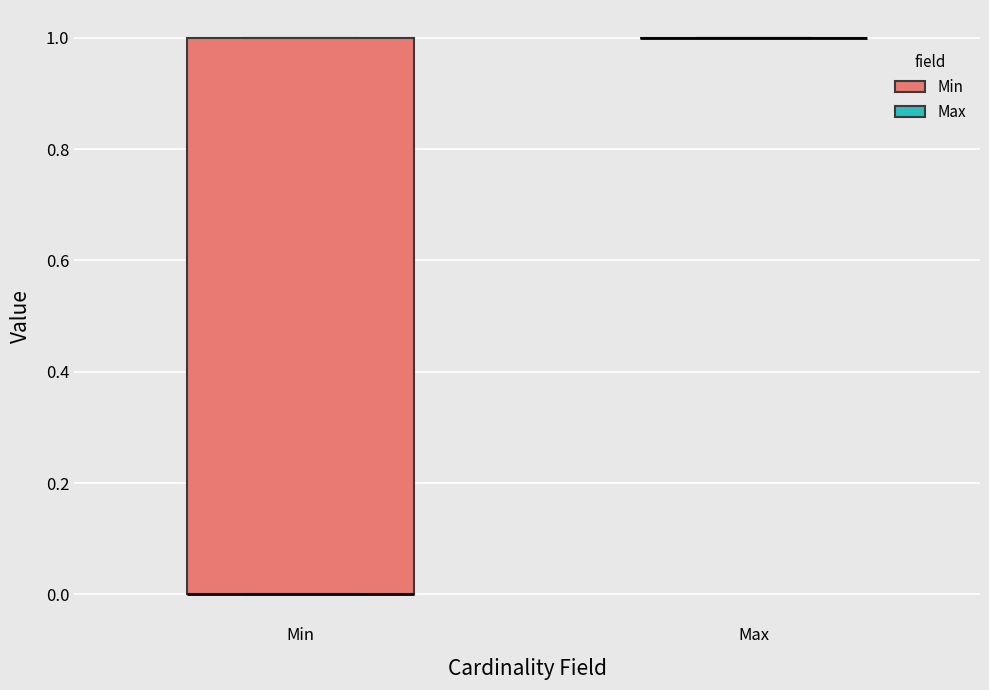

Comparing the boxes themselves (not the whiskers), which one is the tallest?

Min